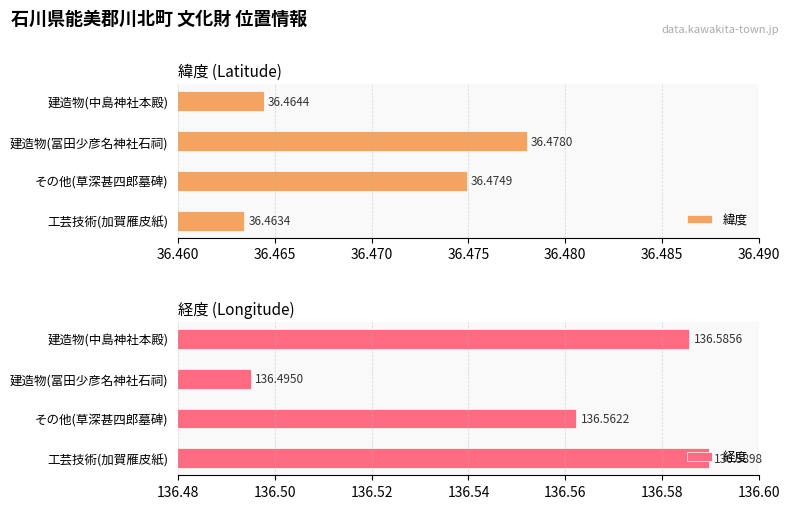

Count the number of data series in this chart.

2